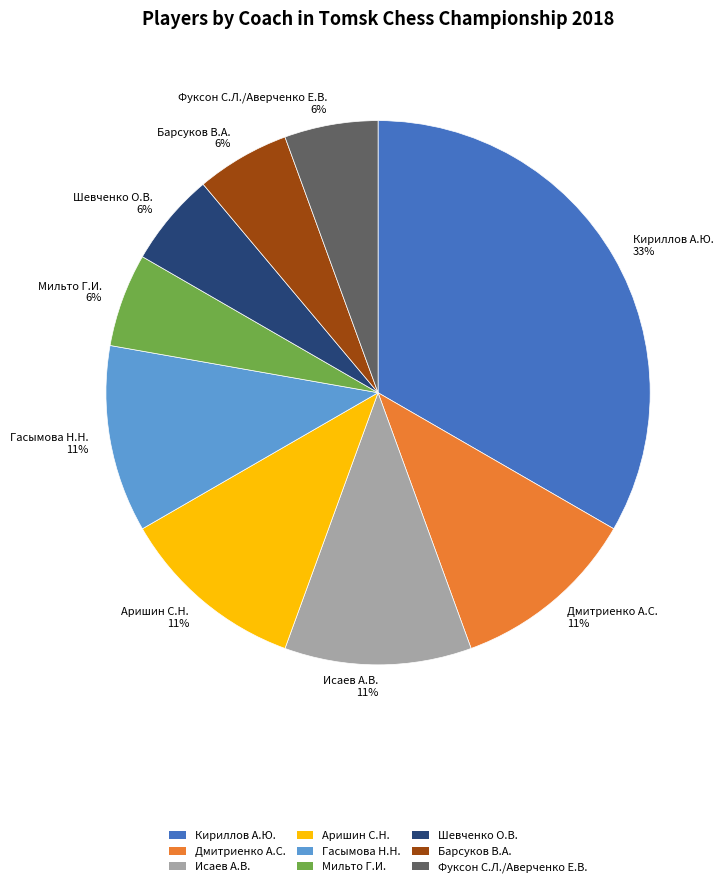

True or false: Гасымова Н.Н. accounts for 11% of the total.

True